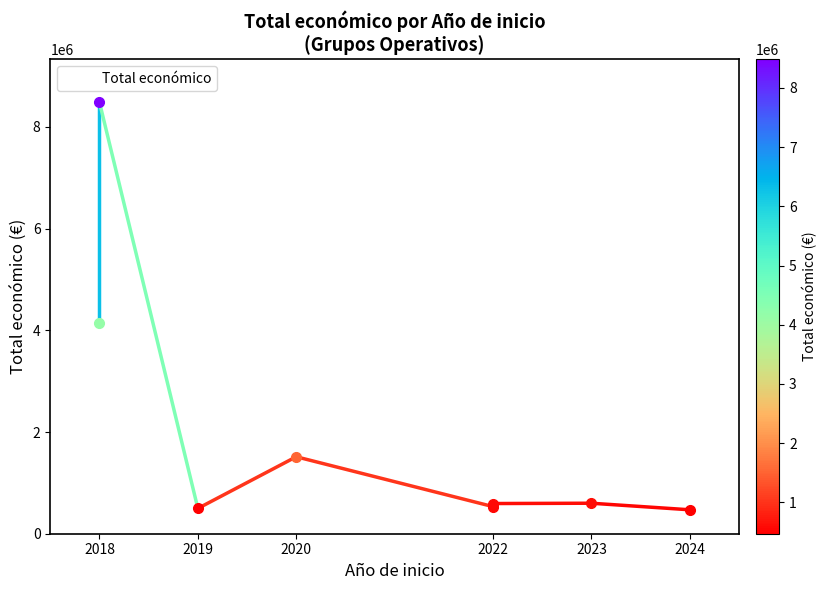

Reading right to left, what are all the values shown in this chart?

470675.8	599883.6	593713.1	533449.7	1513726.0	497232.4	8484999.0	4139393.0